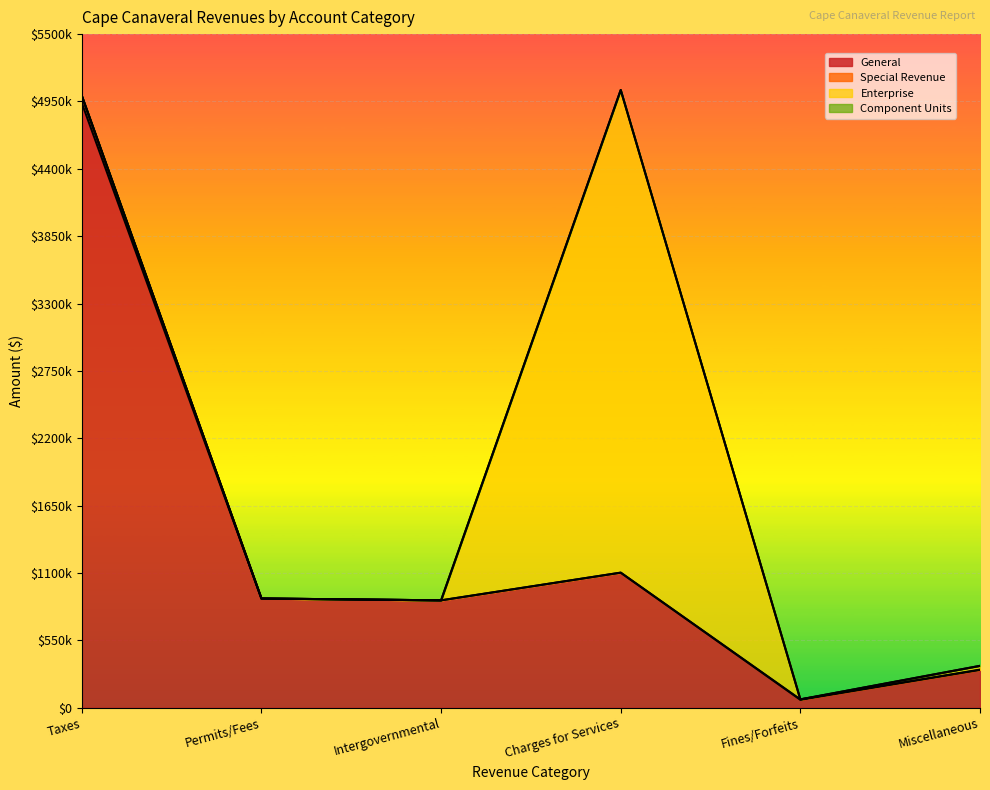

Which label corresponds to the smallest value in the chart?

Fines/Forfeits